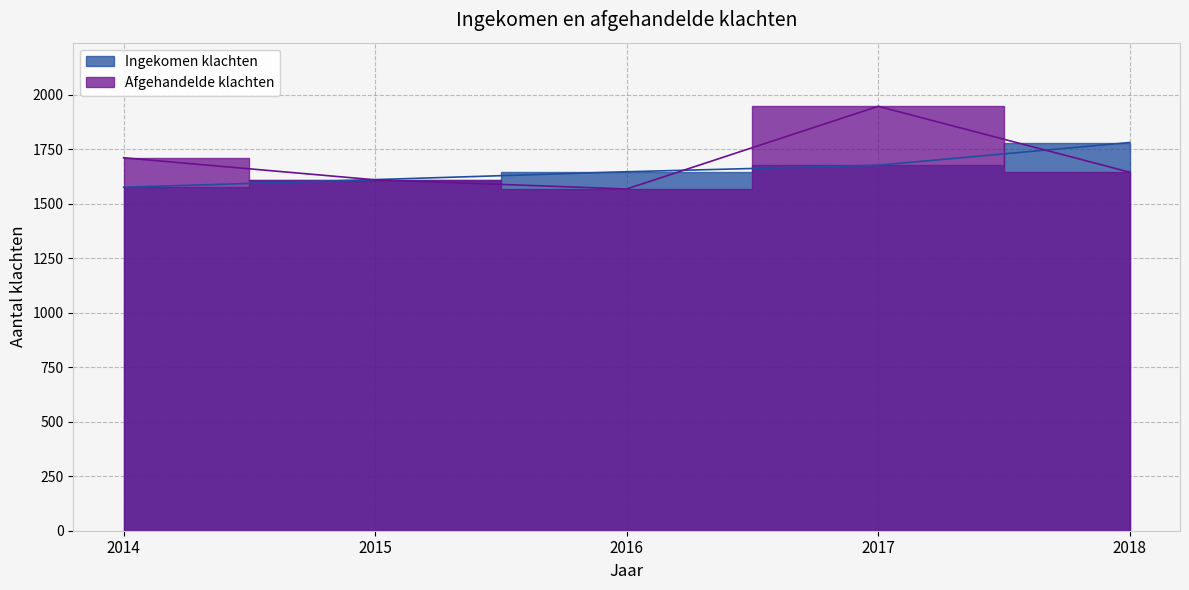

Reading left to right, list all the values displayed in this chart.

Ingekomen klachten: 1575	1610	1646	1676	1780
Afgehandelde klachten: 1710	1609	1567	1946	1644